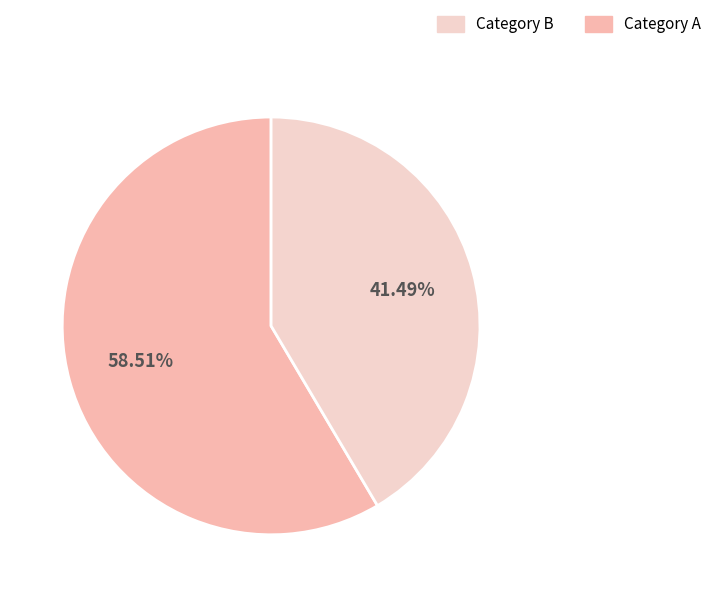

Is there any slice that represents more than half of the pie?

Yes